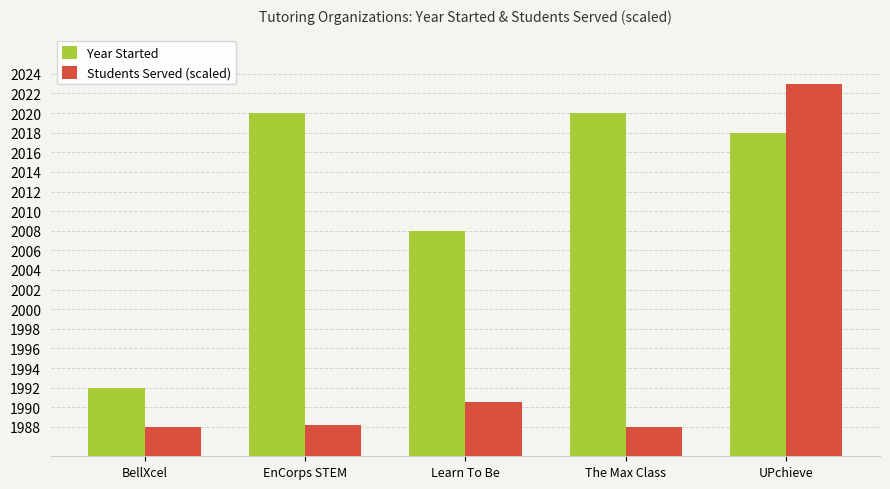

The value of Students Served (scaled) at EnCorps STEM is 1988.2. True or false?

True